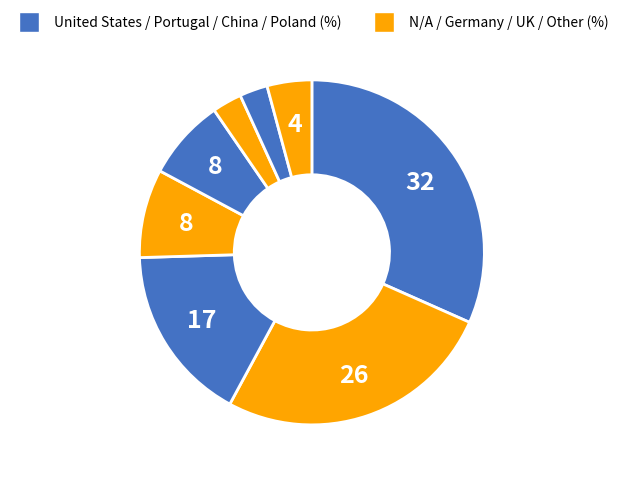

How many slices are in this pie chart?

8